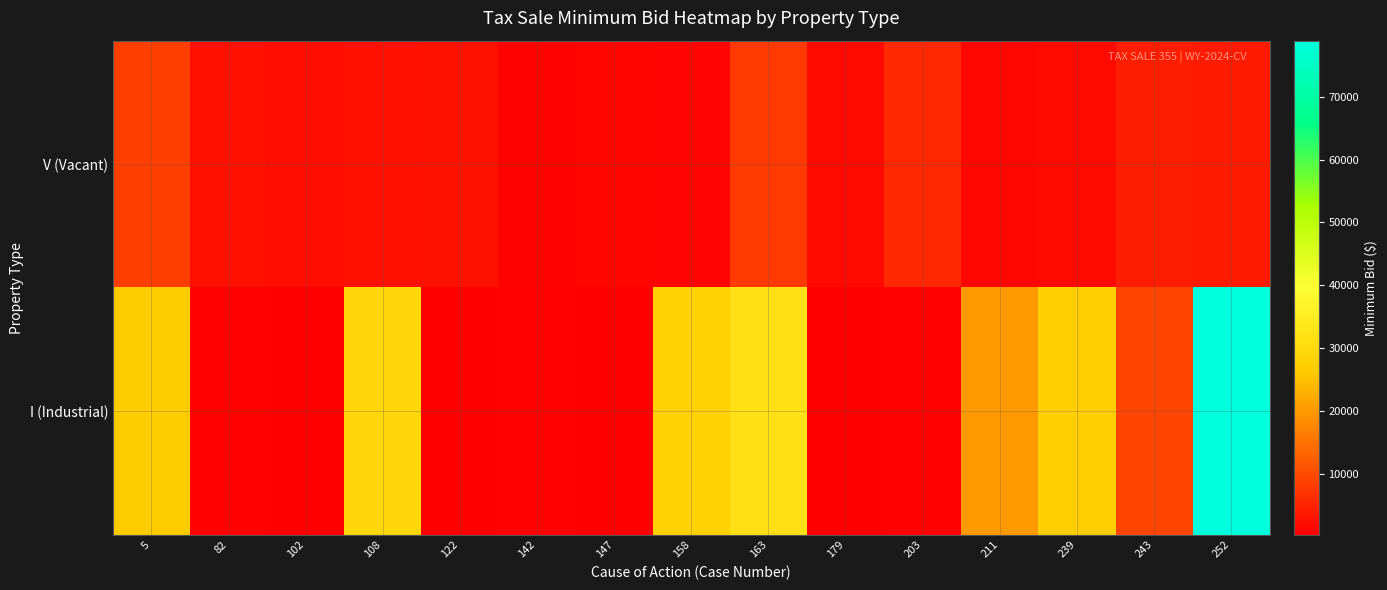

Reading right to left, what are all the values shown in this chart?

V (Vacant): 252=3985.1	243=4208.1	239=1833.5	211=1320.4	203=5648.7	179=1641.6	163=7780.9	158=1084.4	147=1200.6	142=803.5	122=2635.2	108=2586.4	102=2053.2	82=2493.5	5=8432.6
I (Industrial): 252=78900.9	243=9213.7	239=27543.3	211=20127.2	203=622.6	179=331.8	163=31715.7	158=27895.8	147=334.7	142=605.0	122=402.0	108=29387.2	102=339.6	82=659.6	5=26746.9